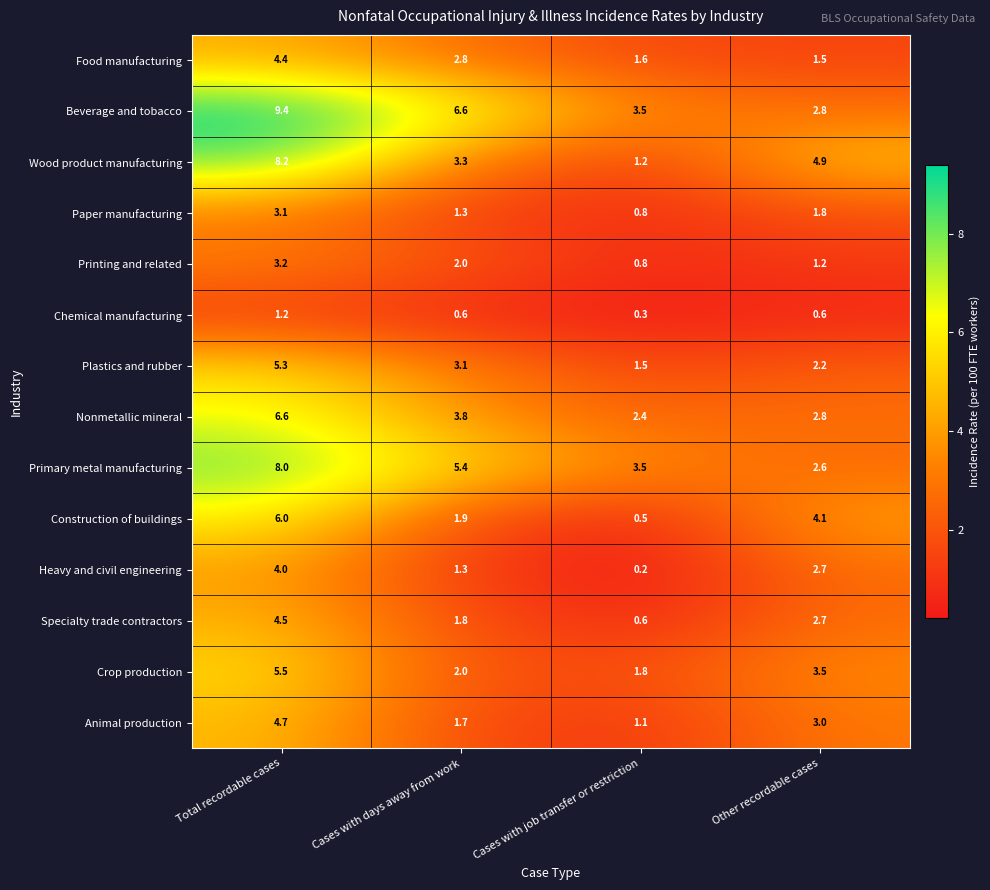

What is the sum of the Plastics and rubber values at Total recordable cases and Other recordable cases?

7.5